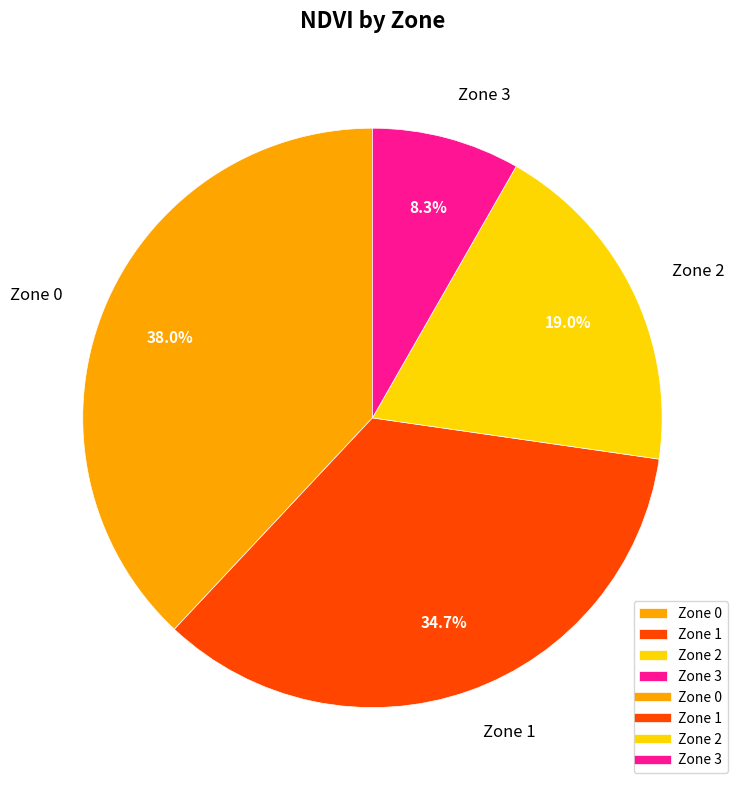

Is there a majority slice in this chart?

No